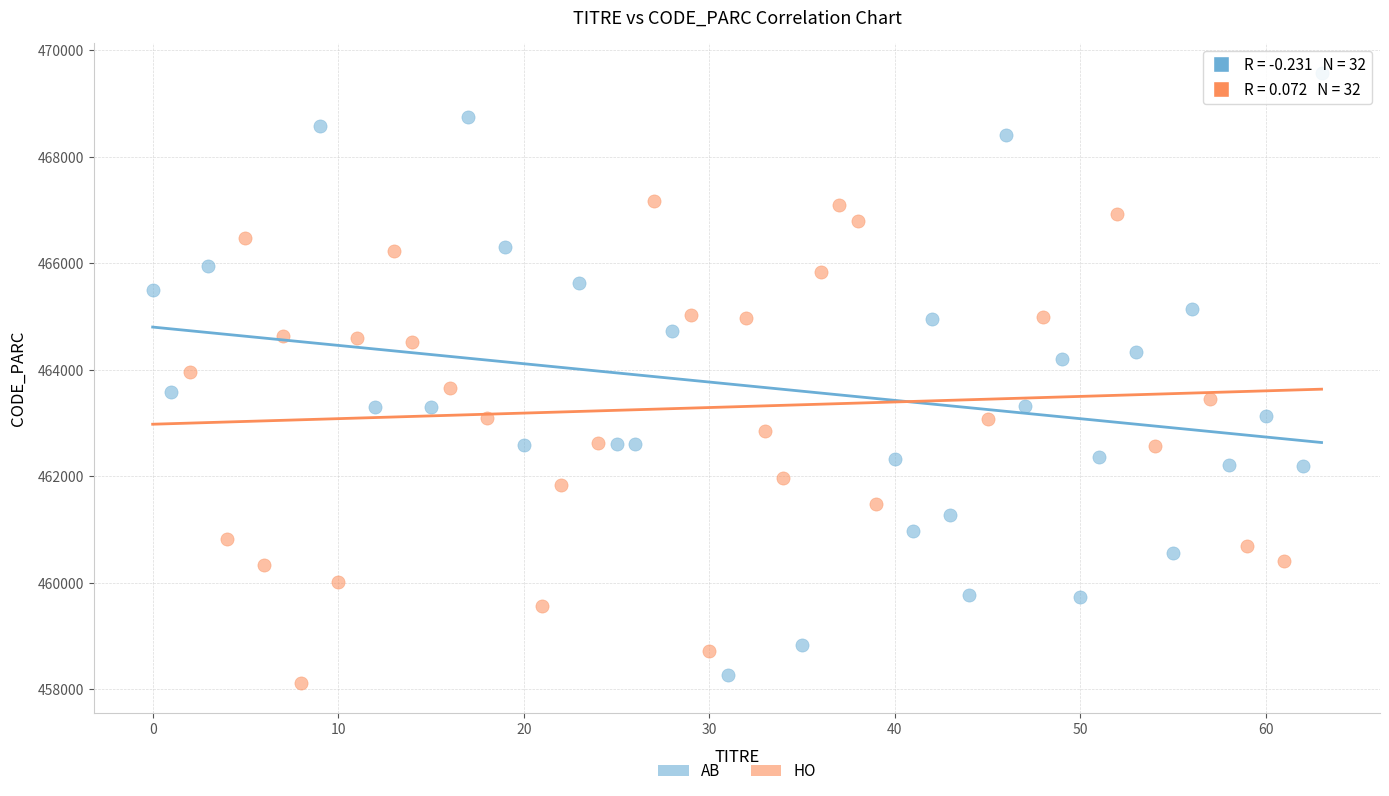

Which series has the largest Y range (max minus min)?

AB